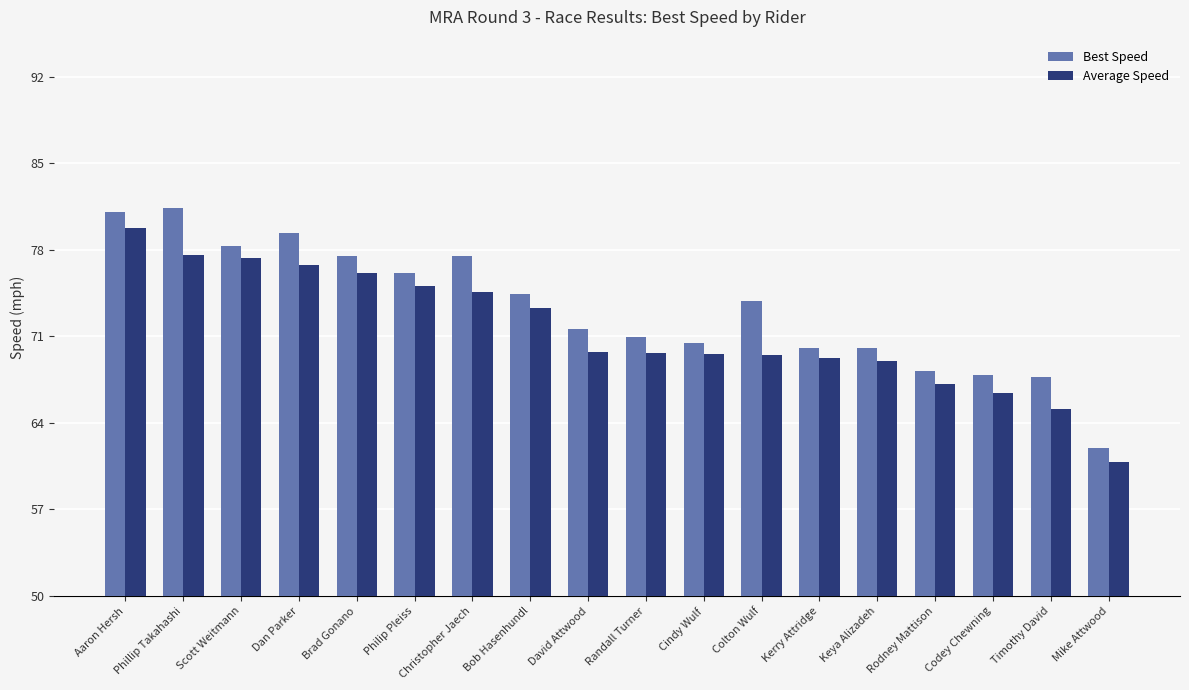

At how many categories does at least one series exceed 66?

17